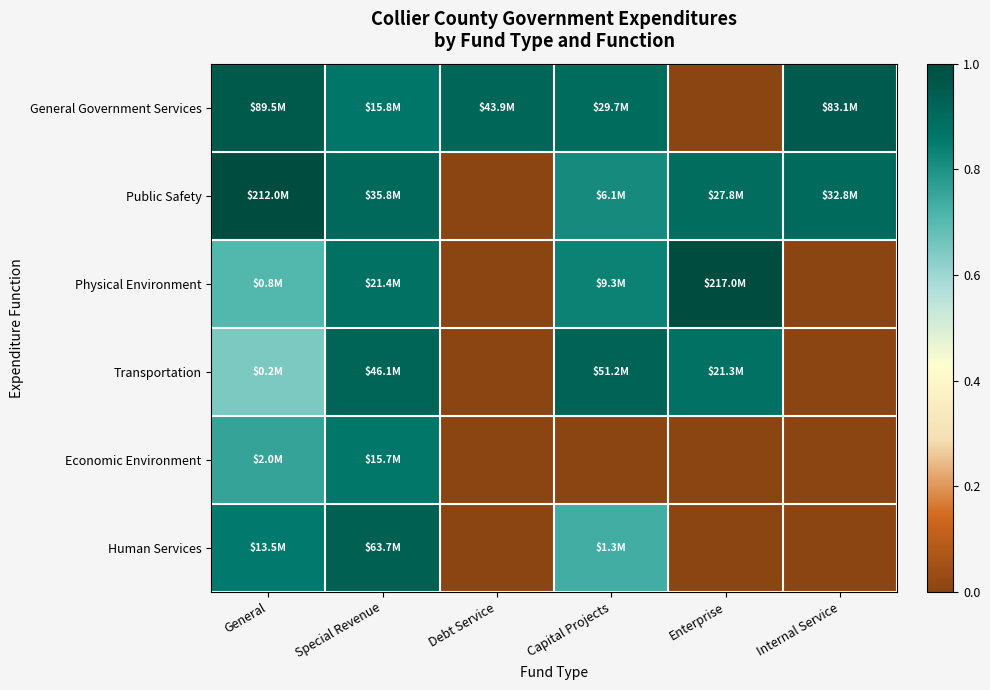

Reading left to right, list all the values displayed in this chart.

General Government Services: General=1.0	Special Revenue=0.9	Debt Service=0.9	Capital Projects=0.9	Enterprise=0.0	Internal Service=0.9
Public Safety: General=1.0	Special Revenue=0.9	Debt Service=0.0	Capital Projects=0.8	Enterprise=0.9	Internal Service=0.9
Physical Environment: General=0.7	Special Revenue=0.9	Debt Service=0.0	Capital Projects=0.8	Enterprise=1.0	Internal Service=0.0
Transportation: General=0.6	Special Revenue=0.9	Debt Service=0.0	Capital Projects=0.9	Enterprise=0.9	Internal Service=0.0
Economic Environment: General=0.8	Special Revenue=0.9	Debt Service=0.0	Capital Projects=0.0	Enterprise=0.0	Internal Service=0.0
Human Services: General=0.9	Special Revenue=0.9	Debt Service=0.0	Capital Projects=0.7	Enterprise=0.0	Internal Service=0.0